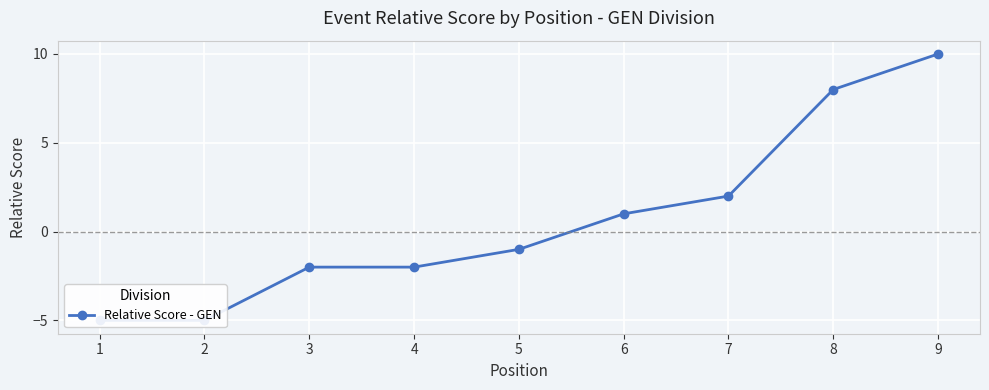

List the labels in order of value, smallest first.

1, 2, 3, 4, 5, 6, 7, 8, 9